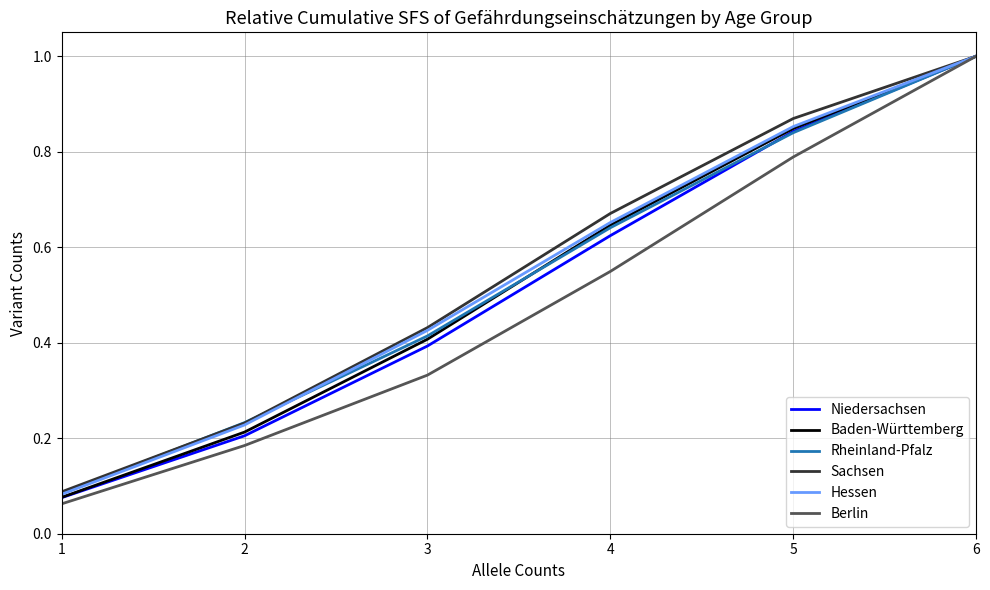

Which label corresponds to the largest value in the chart?

6